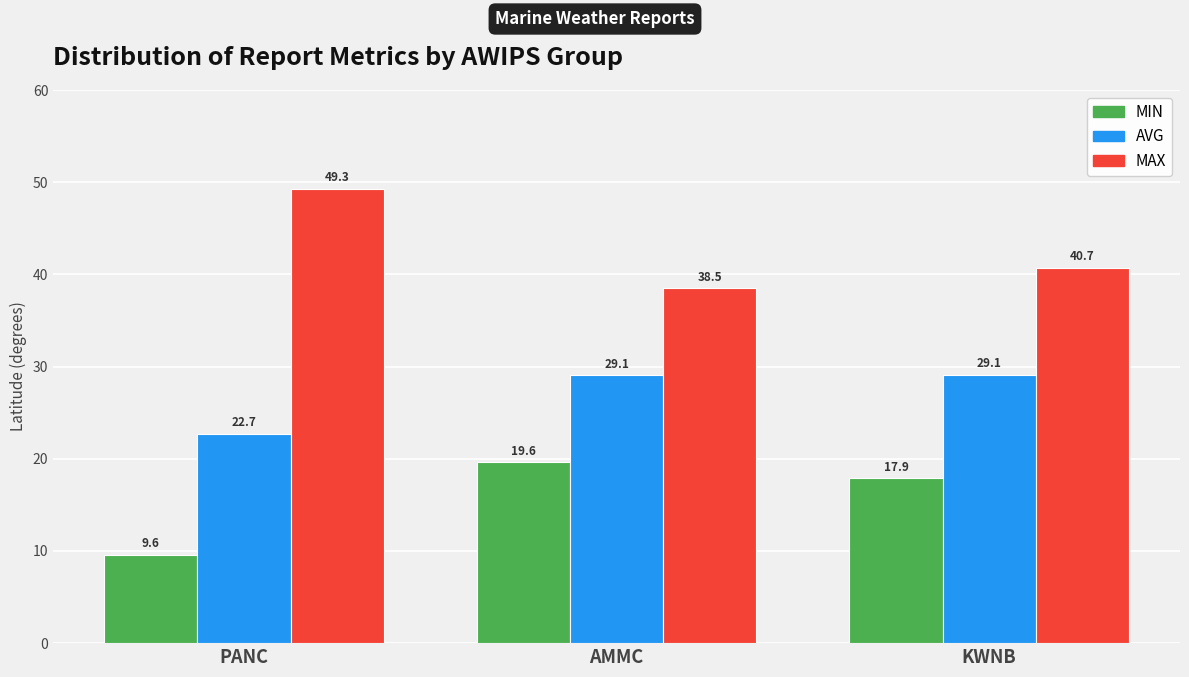

Reading right to left, list all the values displayed in this chart.

MIN: 17.9	19.6	9.6
AVG: 29.1	29.1	22.7
MAX: 40.7	38.5	49.3